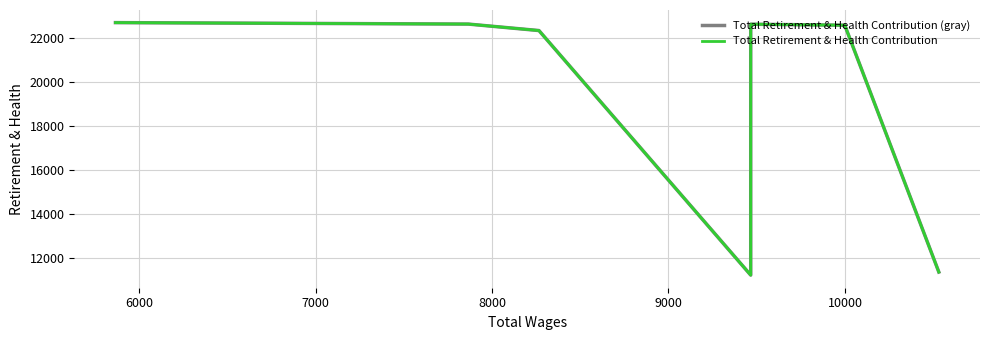

True or false: Total Retirement & Health Contribution has more than 0 points higher than both neighbors.

True